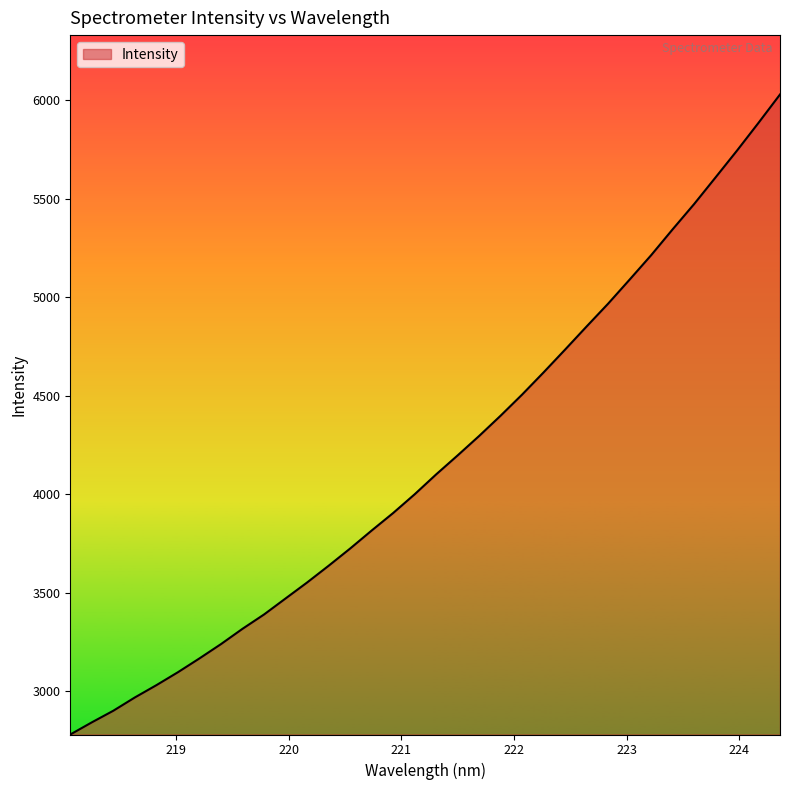

Reading left to right, list all the values displayed in this chart.

2779.4	2841.1	2900.2	2967.6	3029.9	3095.7	3165.8	3238.5	3316.2	3388.9	3470.2	3551.2	3636.1	3723.6	3815.0	3904.0	3999.1	4100.2	4196.7	4295.5	4398.5	4505.8	4618.5	4734.2	4851.6	4967.2	5089.4	5213.1	5344.5	5472.7	5608.4	5744.8	5885.5	6029.4